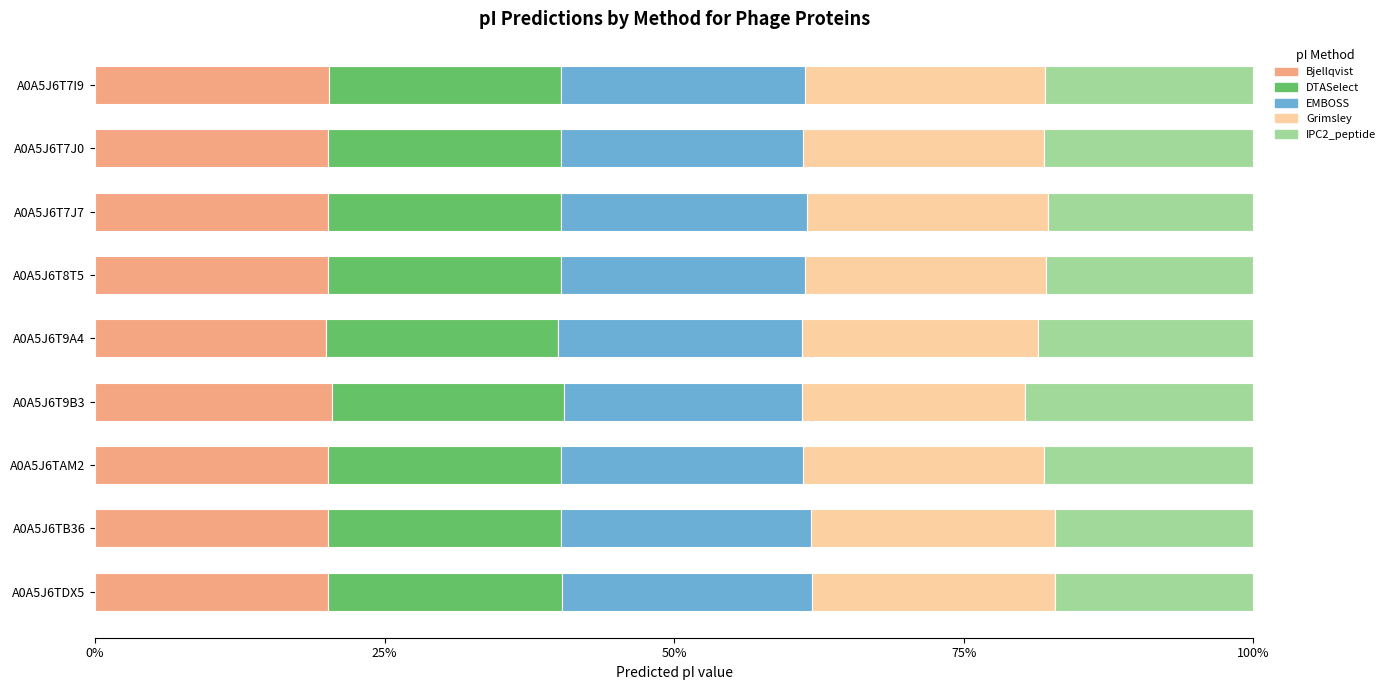

What is the lowest value of the Bjellqvist series?

20.0